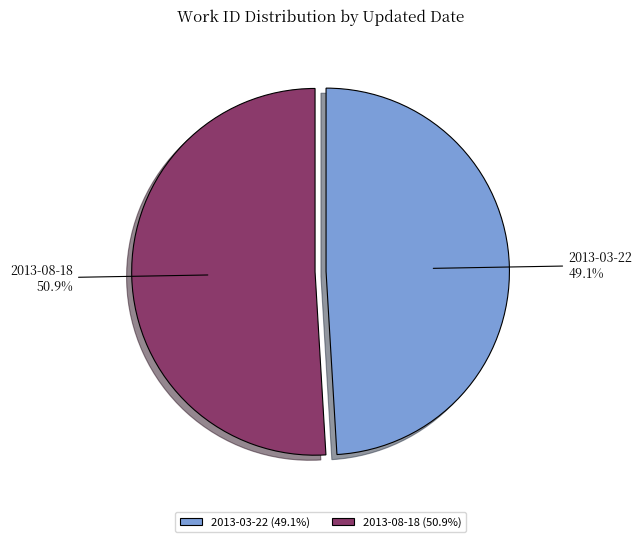

Count the number of slices in the pie.

2